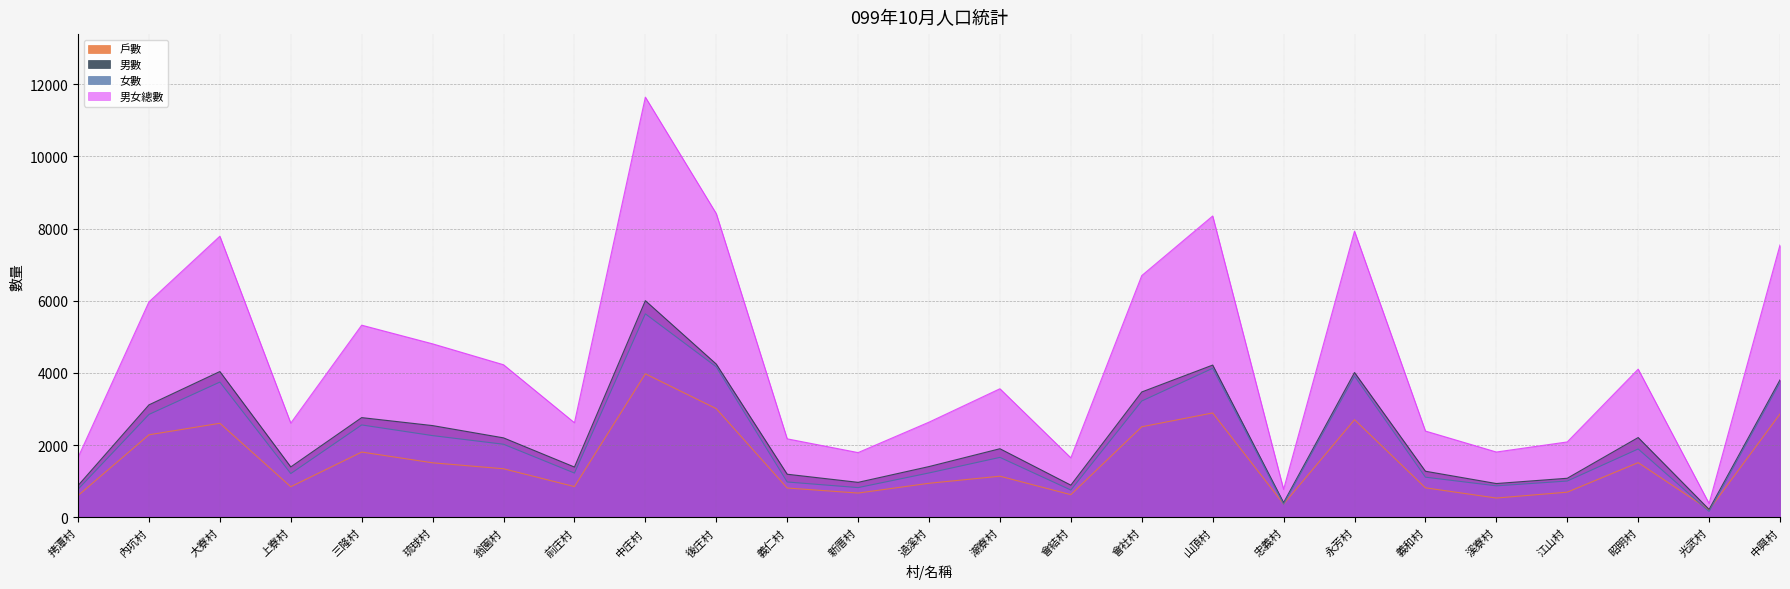

What is the sum of all 男數 values?

56594